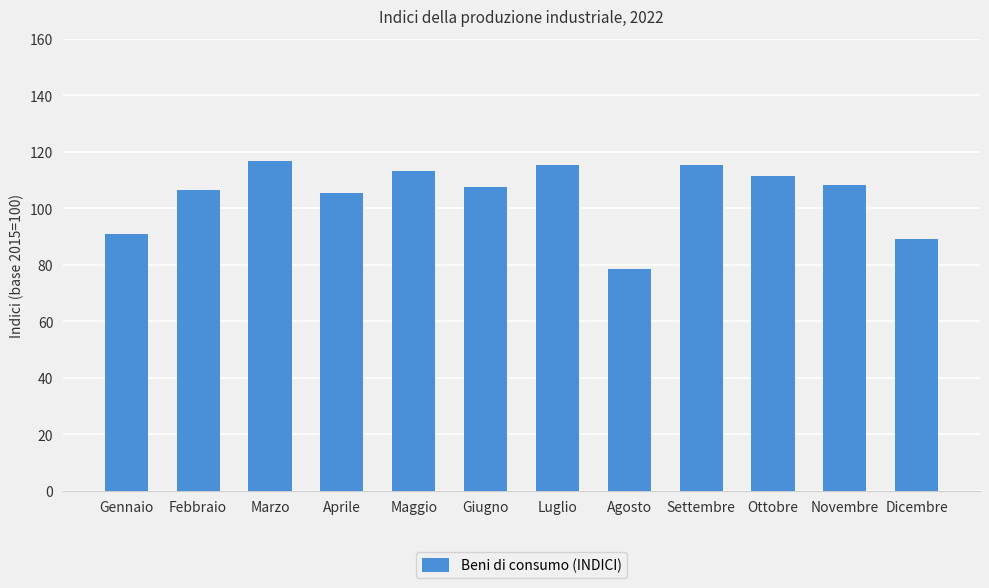

What is the difference between the second highest and second lowest values?

26.3